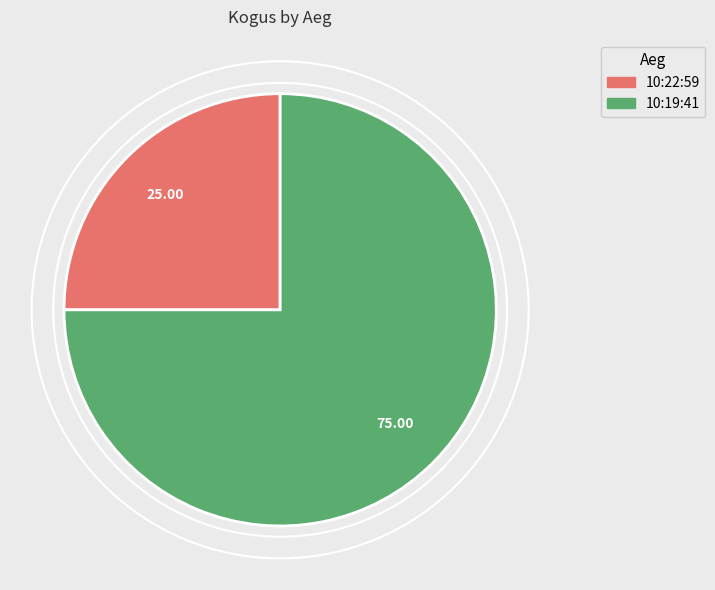

Is the sum of 10:22:59 and 10:19:41 greater than half?

Yes